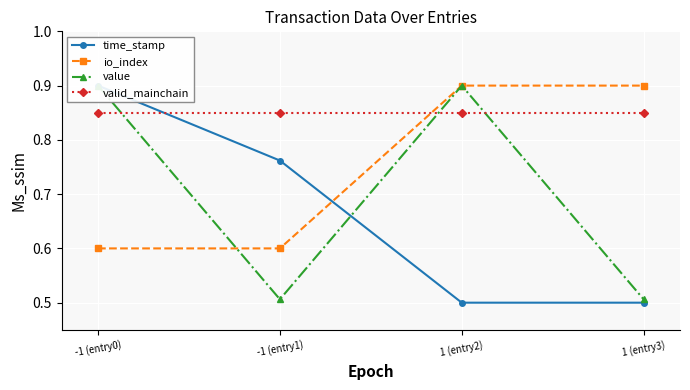

Which series has the widest spread of values?

time_stamp